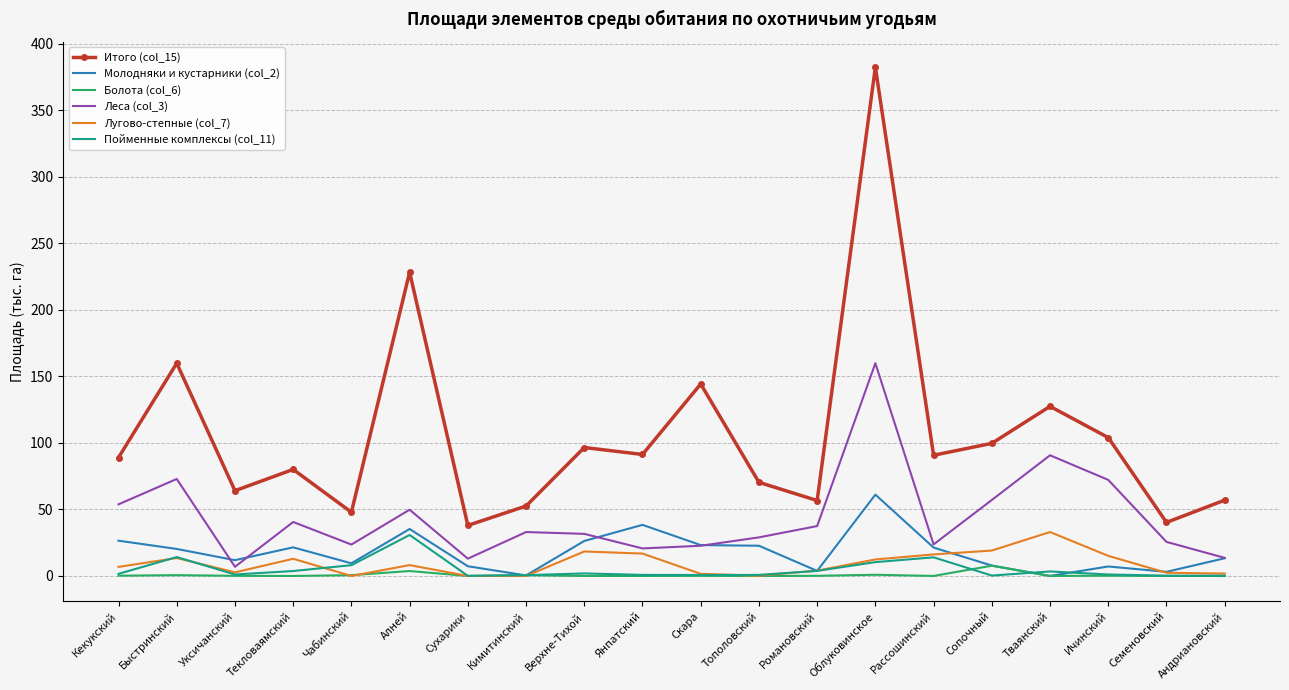

How many interior local valleys does the Леса (col_3) series have?

5